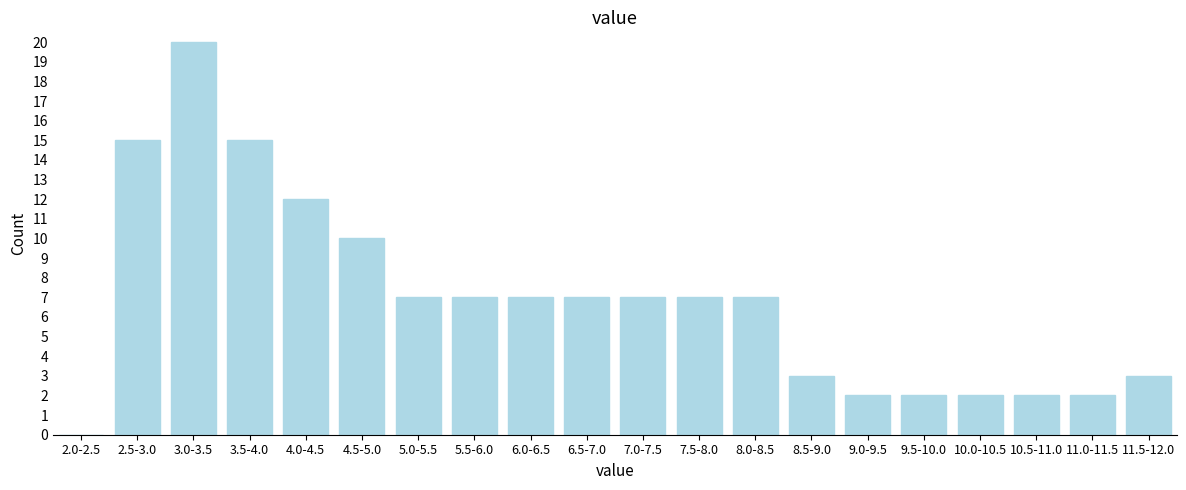

Reading left to right, extract all data points from this chart.

2.0-2.5=0	2.5-3.0=15	3.0-3.5=20	3.5-4.0=15	4.0-4.5=12	4.5-5.0=10	5.0-5.5=7	5.5-6.0=7	6.0-6.5=7	6.5-7.0=7	7.0-7.5=7	7.5-8.0=7	8.0-8.5=7	8.5-9.0=3	9.0-9.5=2	9.5-10.0=2	10.0-10.5=2	10.5-11.0=2	11.0-11.5=2	11.5-12.0=3